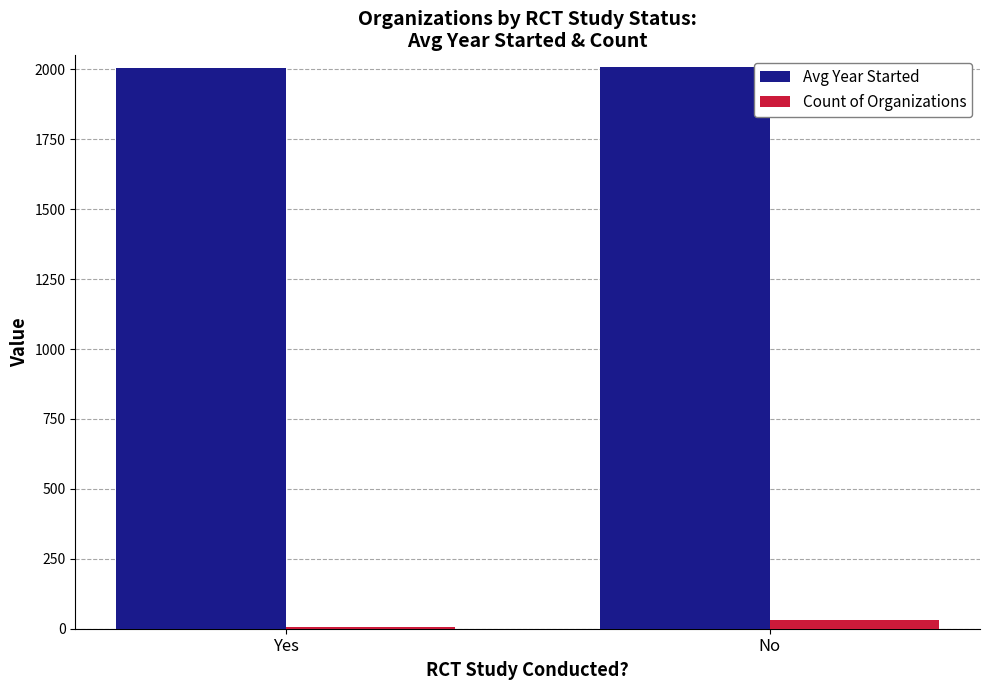

Where is Count of Organizations nearest to the value 18?

Yes